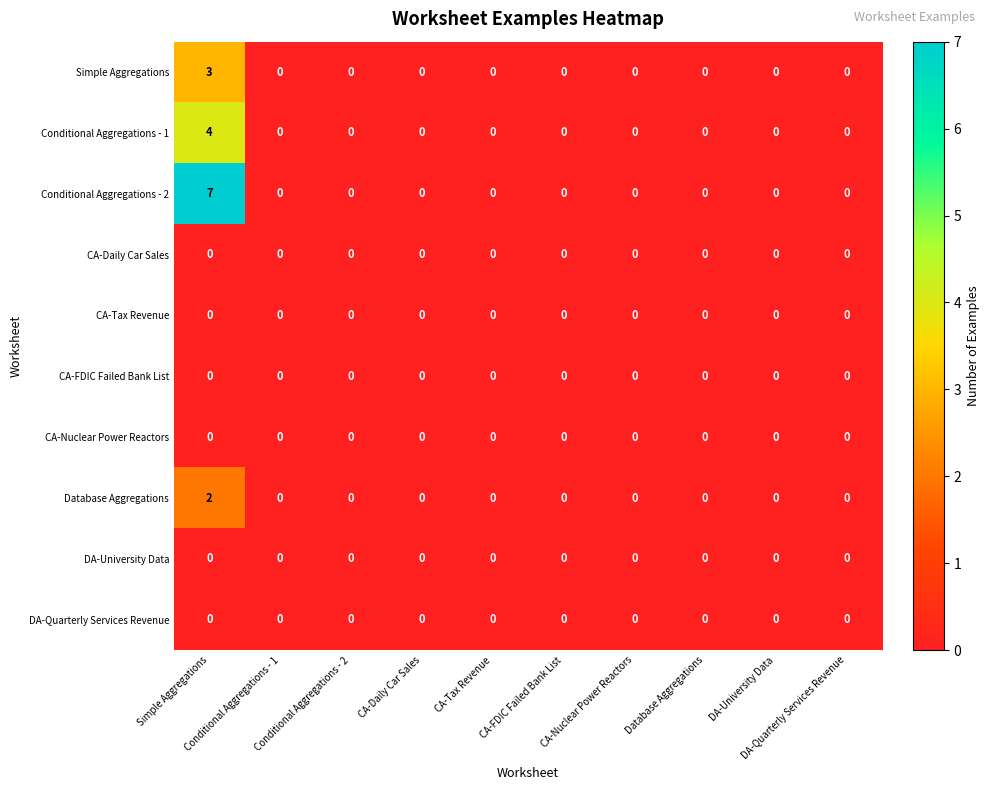

Count the number of categories in the chart.

10